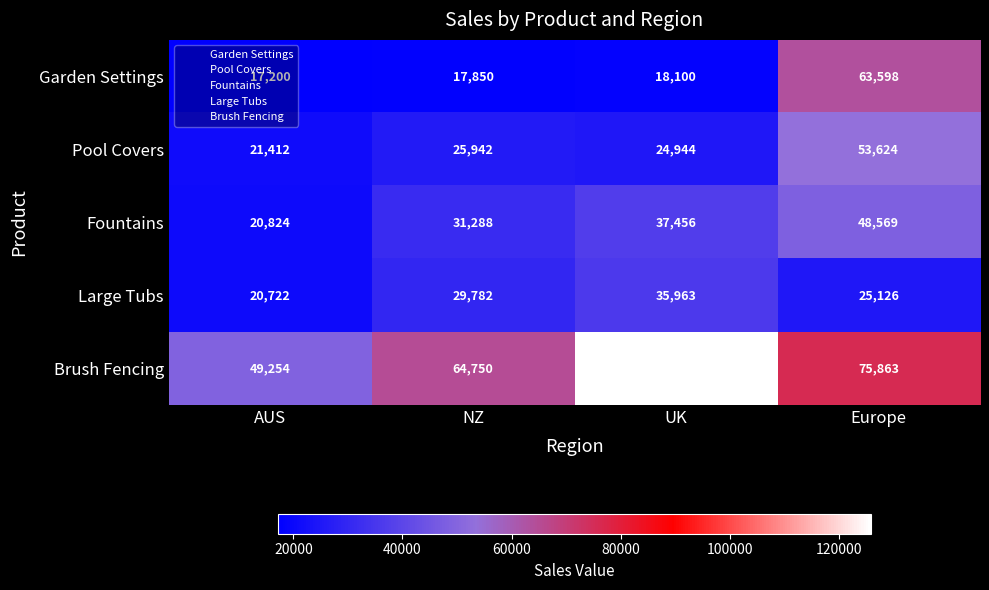

What is the approximate value of Fountains at AUS?

20824